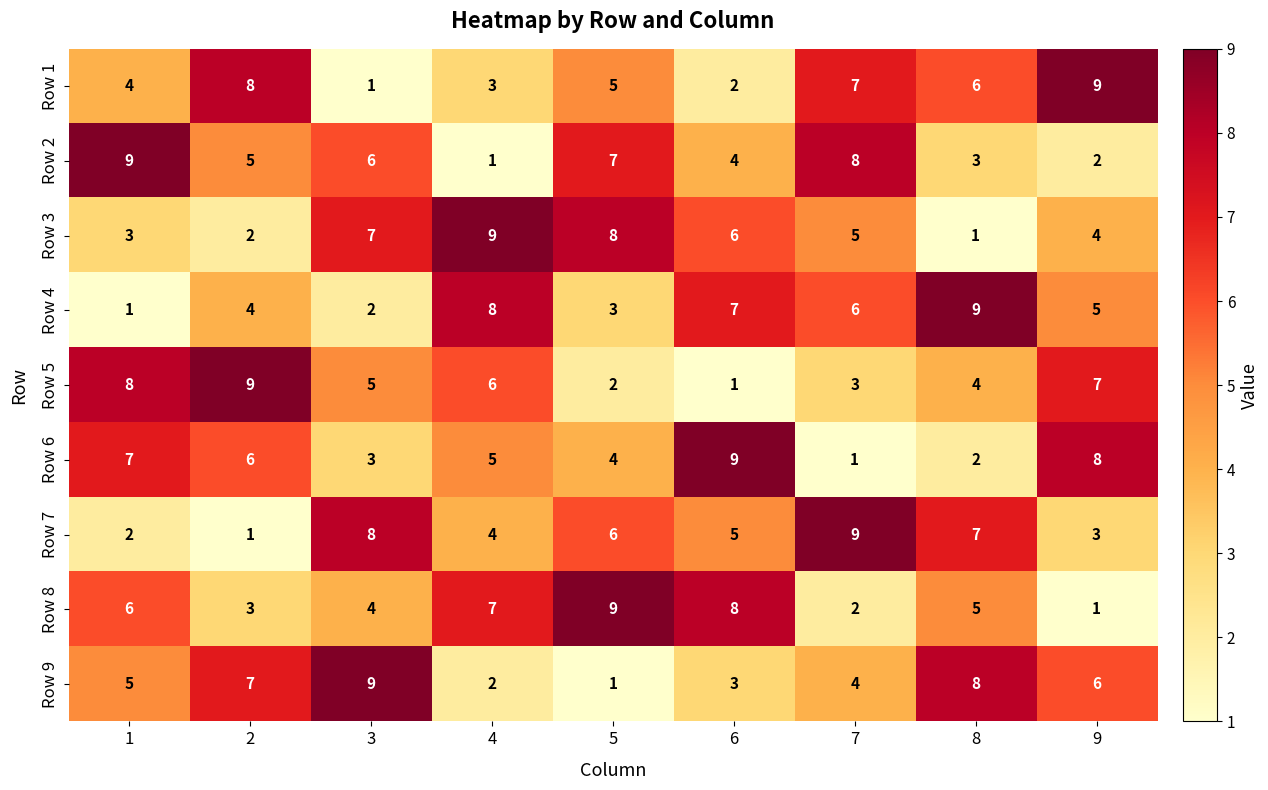

At how many categories does at least one series exceed 5?

9